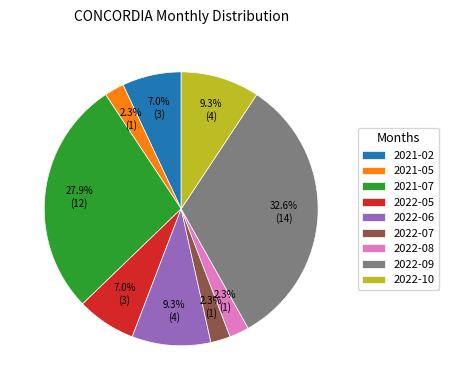

The 2022-09 slice represents 44% of the pie. True or false?

False